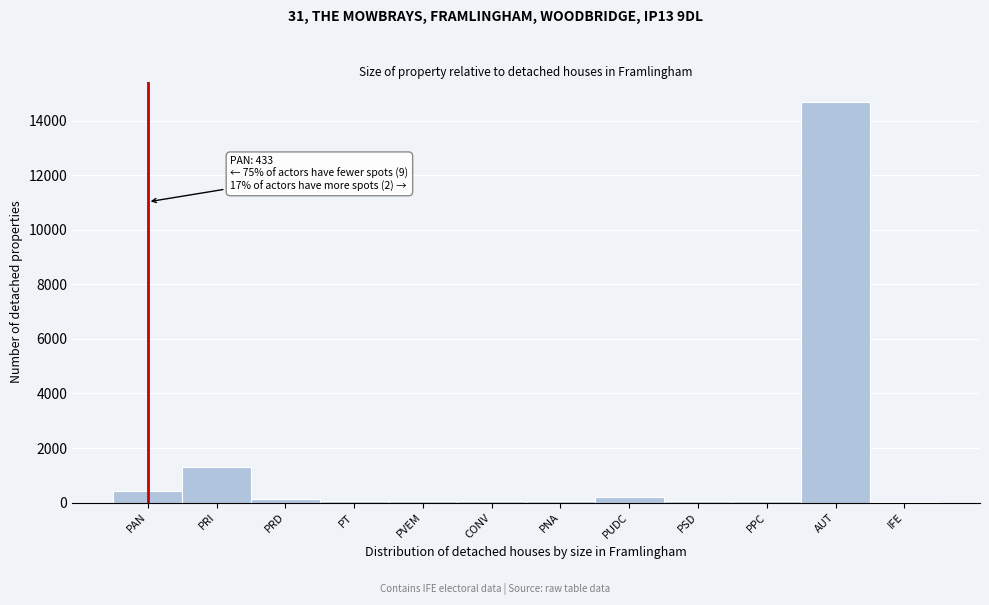

True or false: the data shows 1969 at PRI.

False